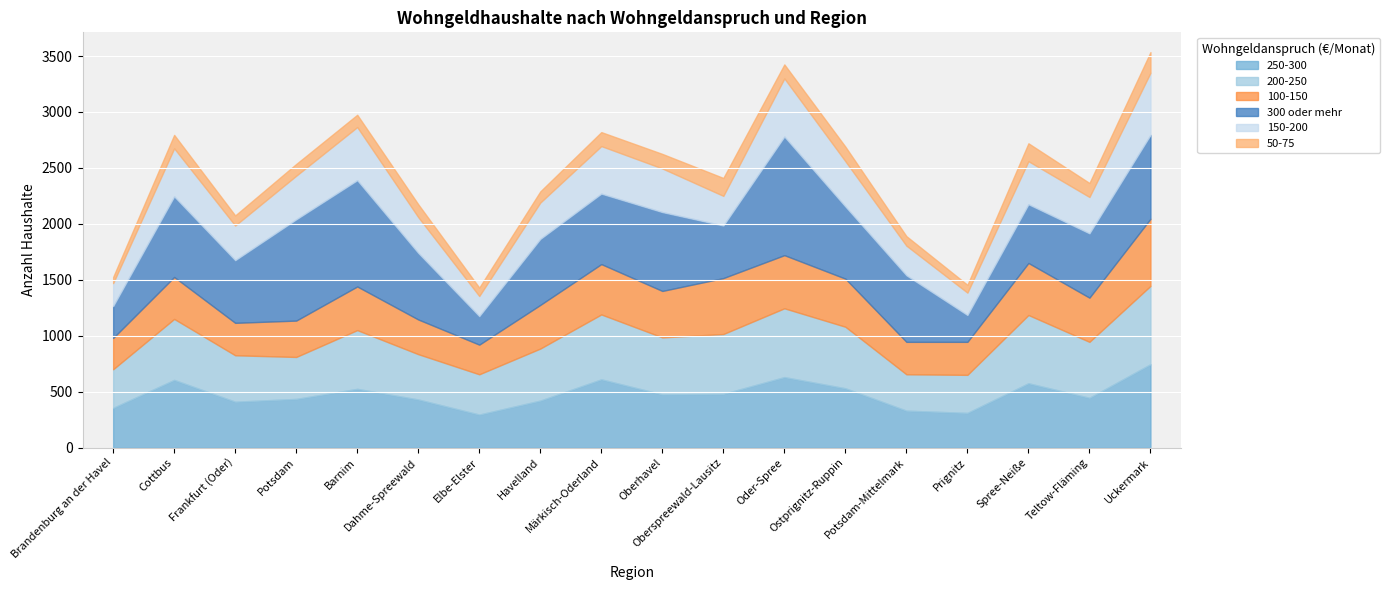

Does the chart display data point markers on the line(s)?

No